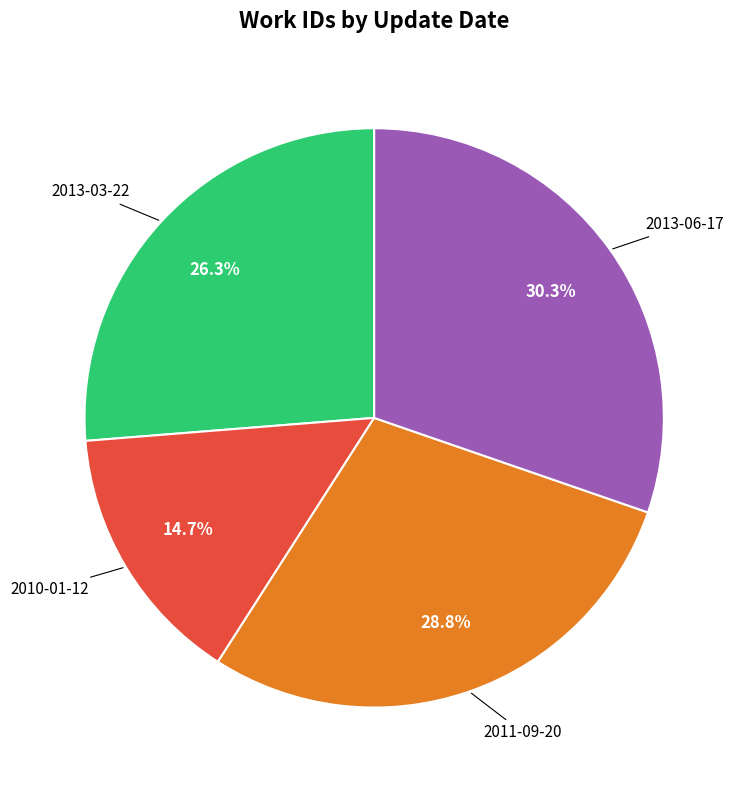

How many slices are in this pie chart?

4